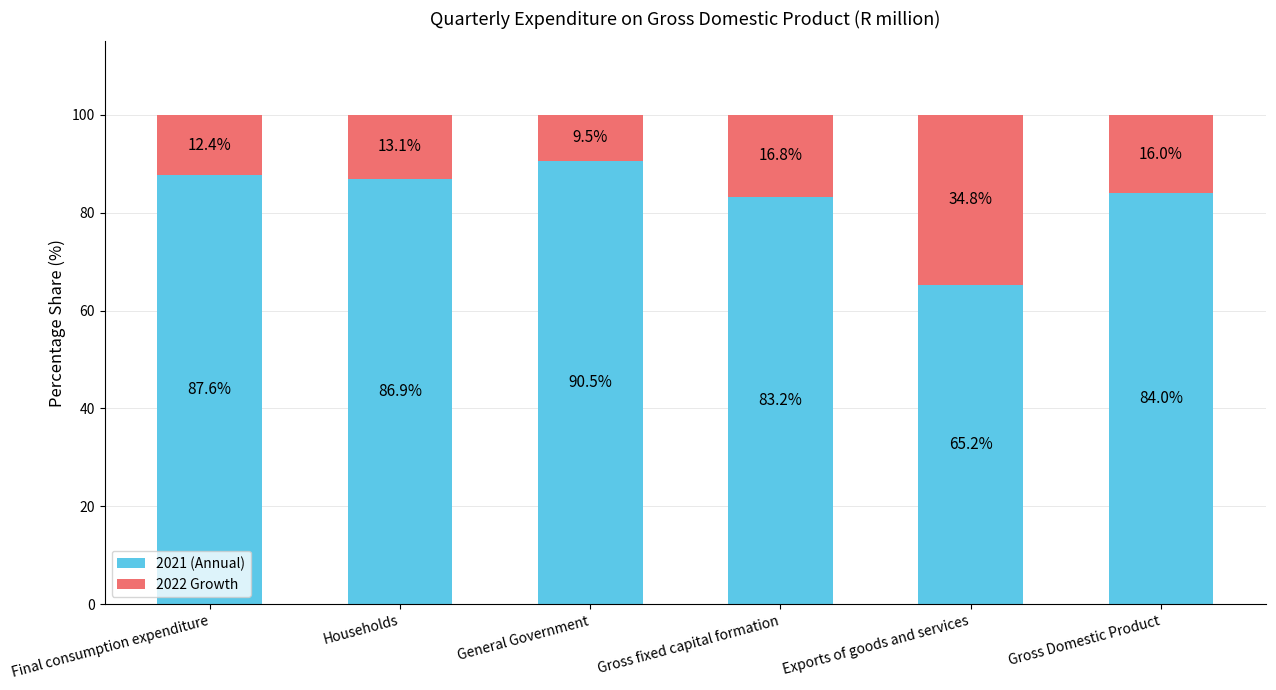

At which label does 2021 (Annual) first exceed 86?

Final consumption expenditure